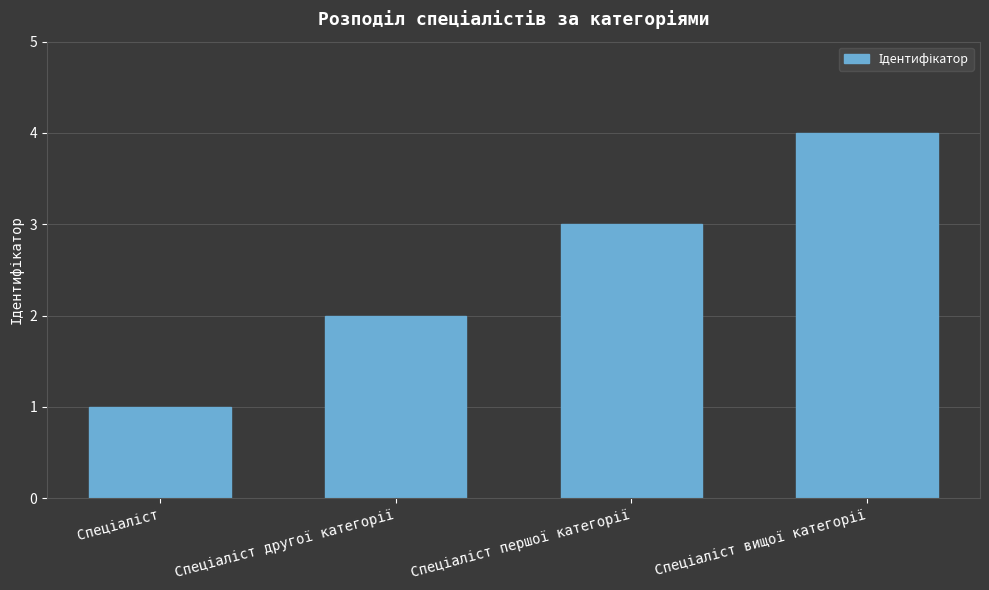

Does the chart contain any negative values?

No